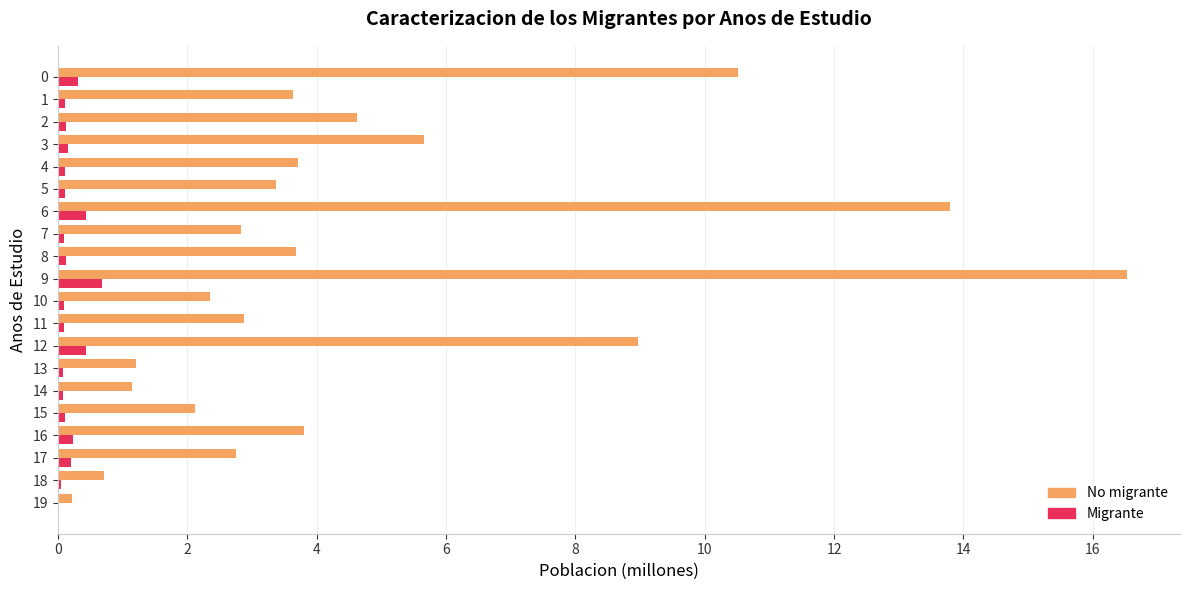

What is the approximate value of Migrante at 2?

0.1